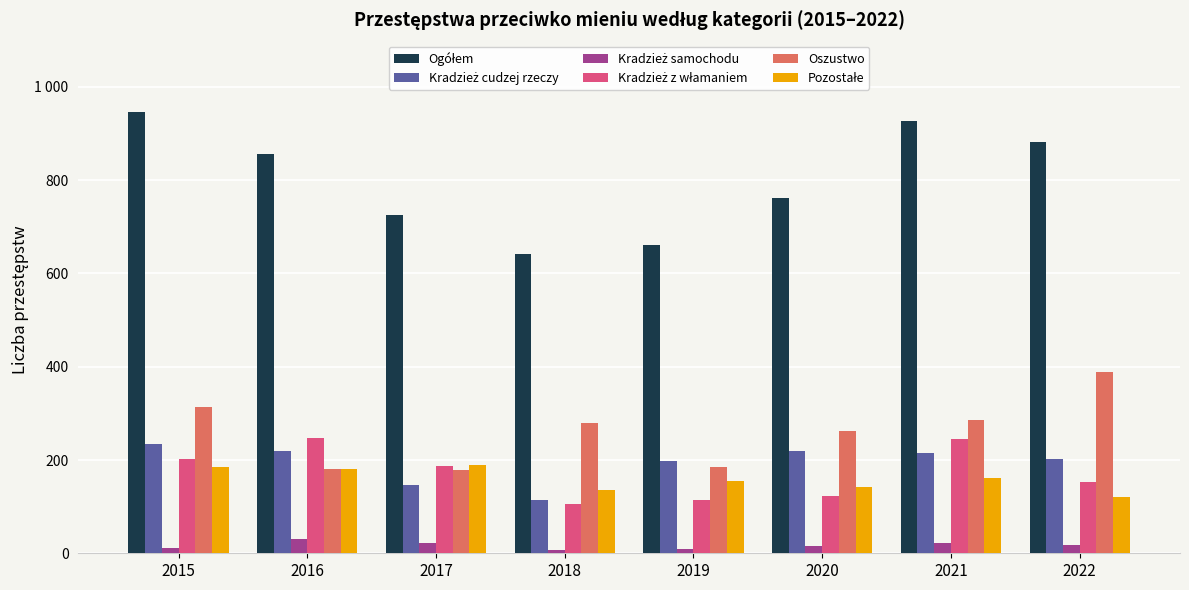

Does the chart contain stacked bars?

No